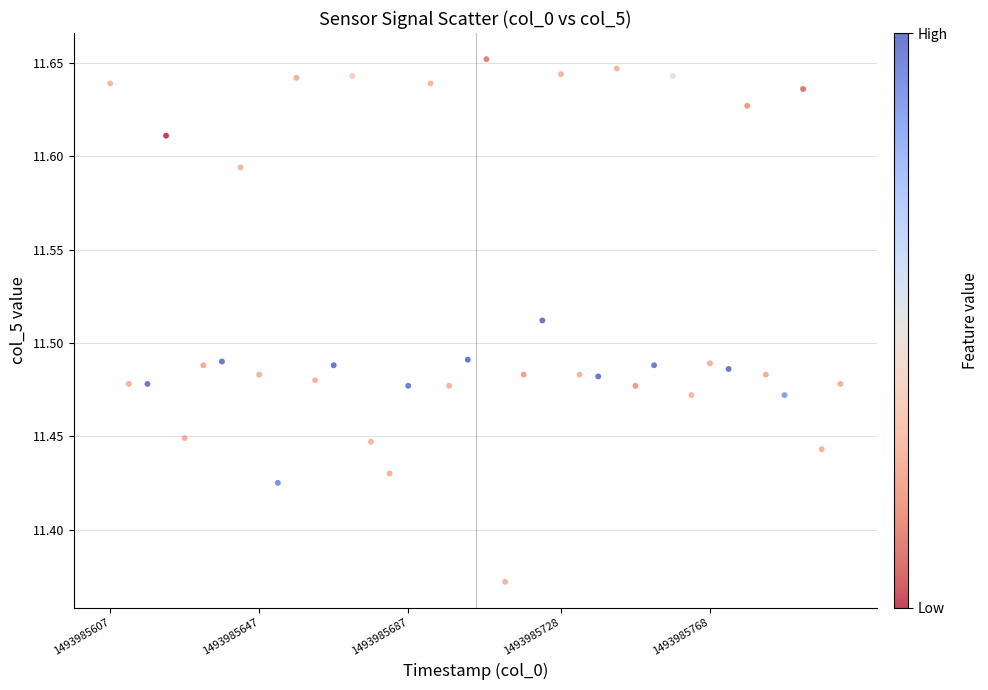

What is the range of X values (max minus min)?

196.0